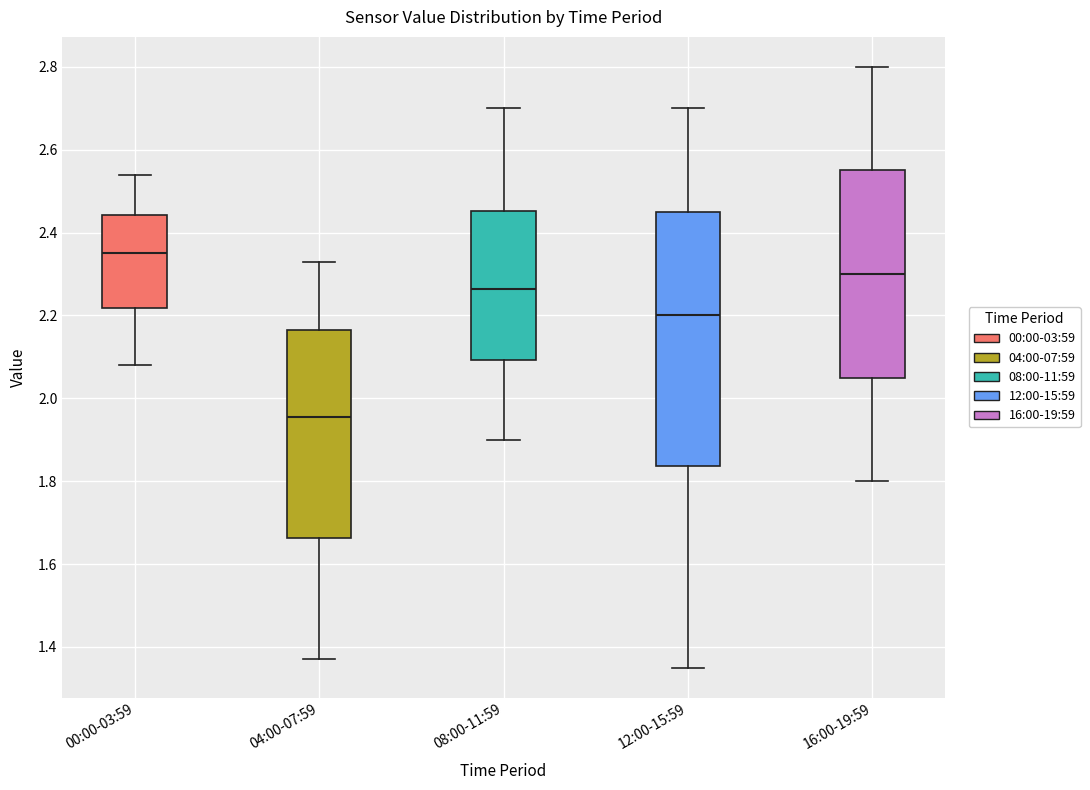

Comparing the boxes themselves (not the whiskers), which one is the tallest?

12:00-15:59